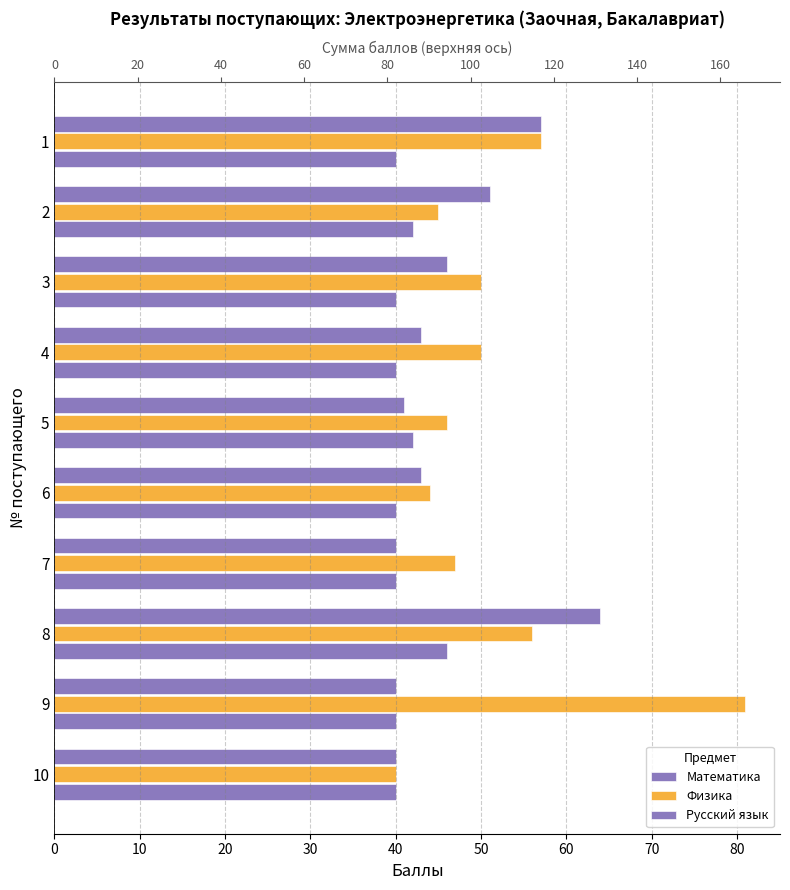

Reading right to left, extract all data points from this chart.

Математика: 40	40	64	40	43	41	43	46	51	57
Физика: 40	81	56	47	44	46	50	50	45	57
Русский язык: 40	40	46	40	40	42	40	40	42	40
Сумма баллов: 120	161	166	127	127	129	133	136	138	154